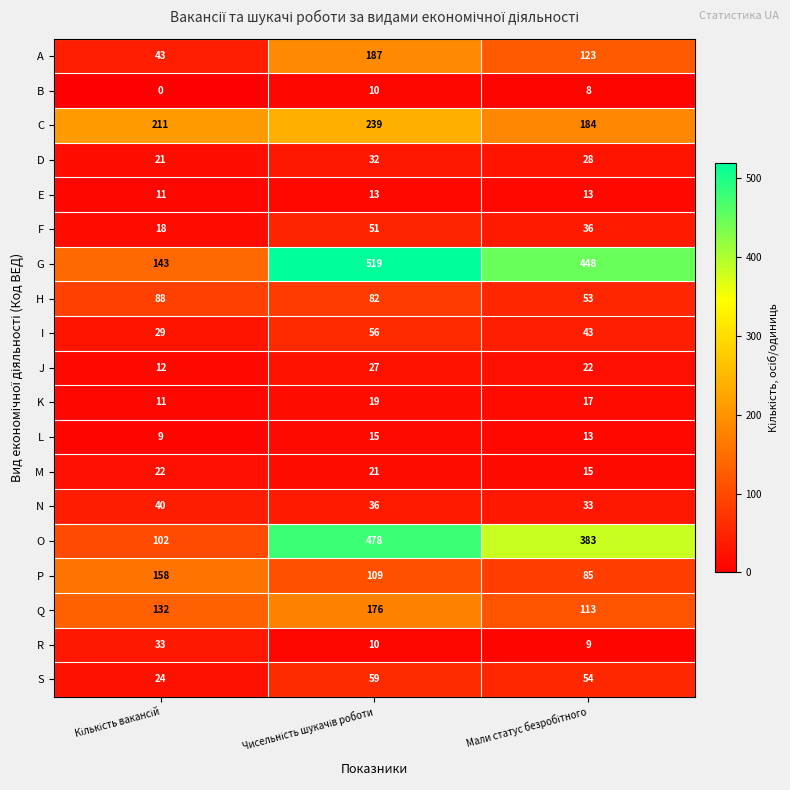

Which series has the largest total across all categories?

G